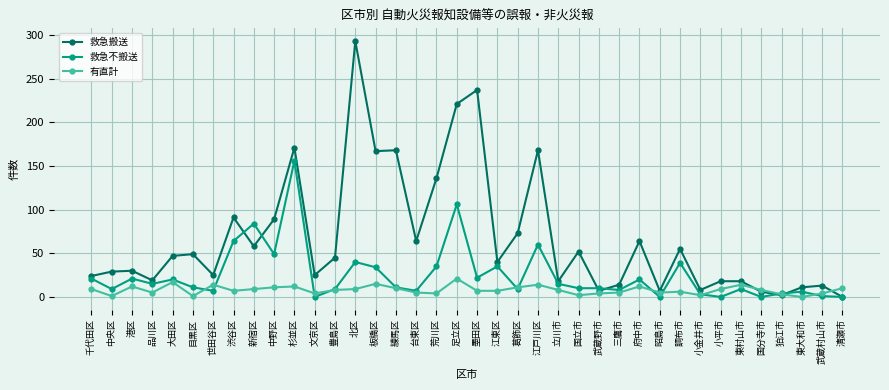

Where is the first local minimum for 救急不搬送?

中央区